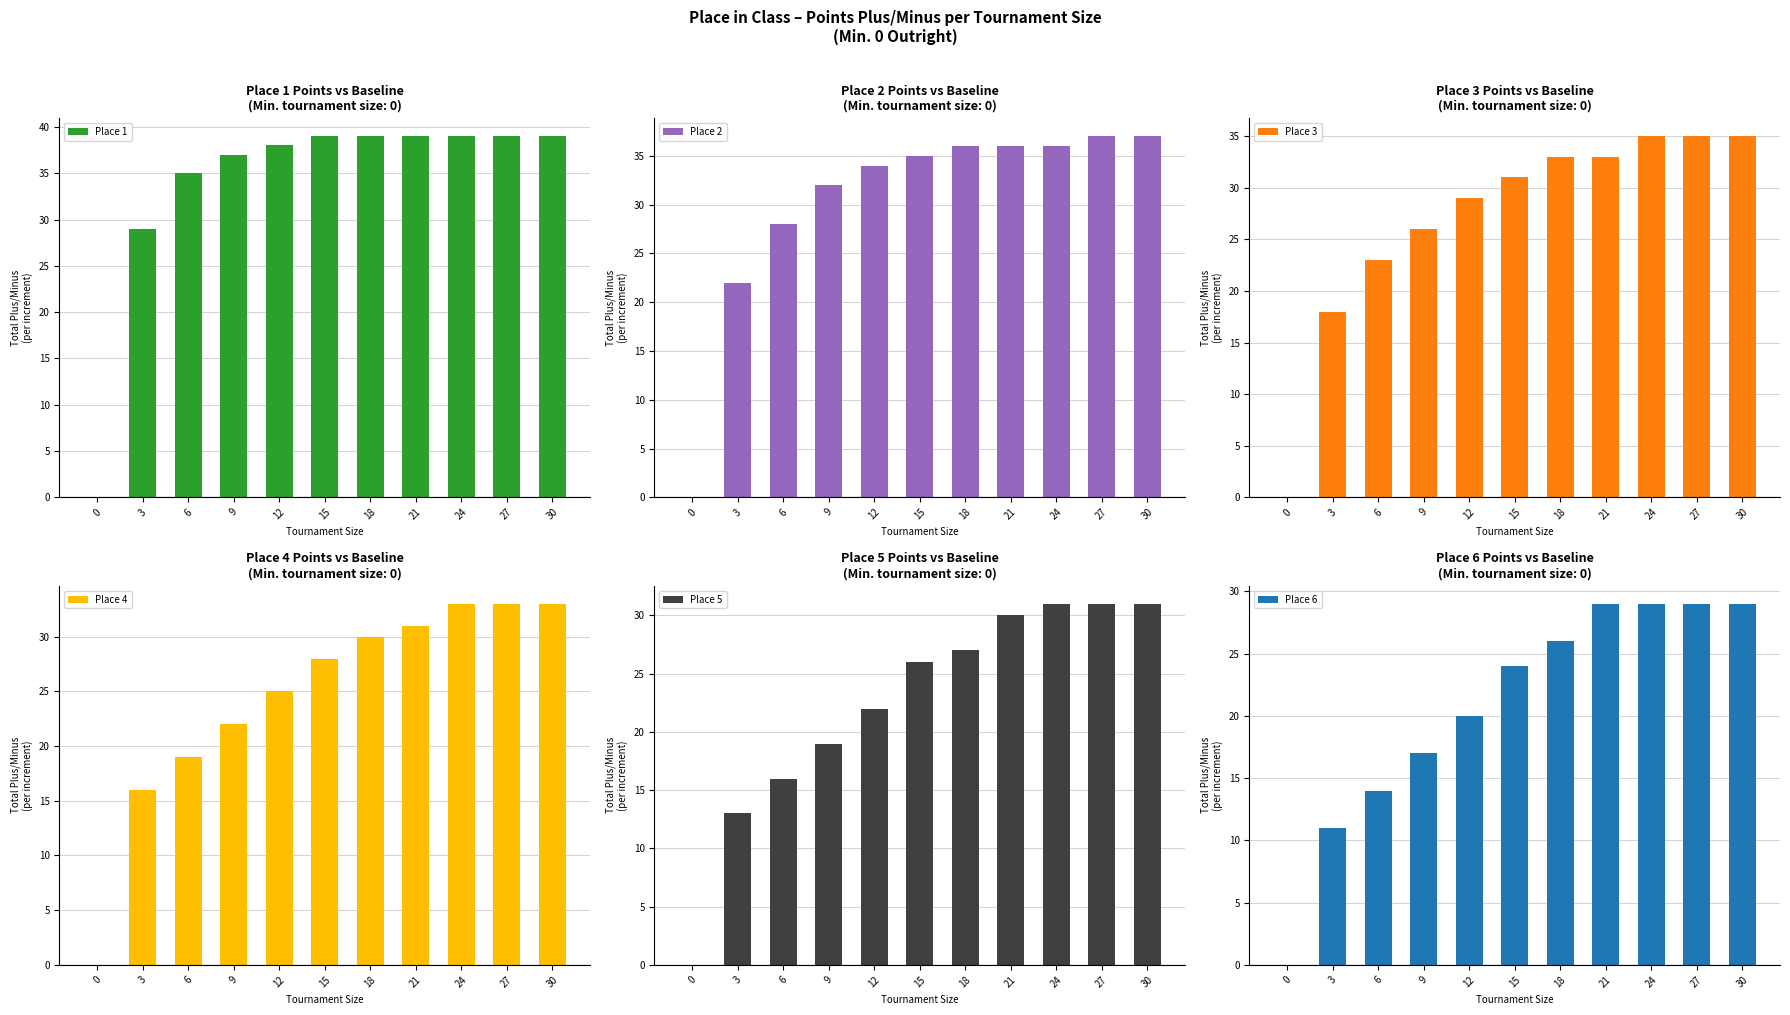

What are all the series names shown in the legend?

Place 1, Place 2, Place 3, Place 4, Place 5, Place 6